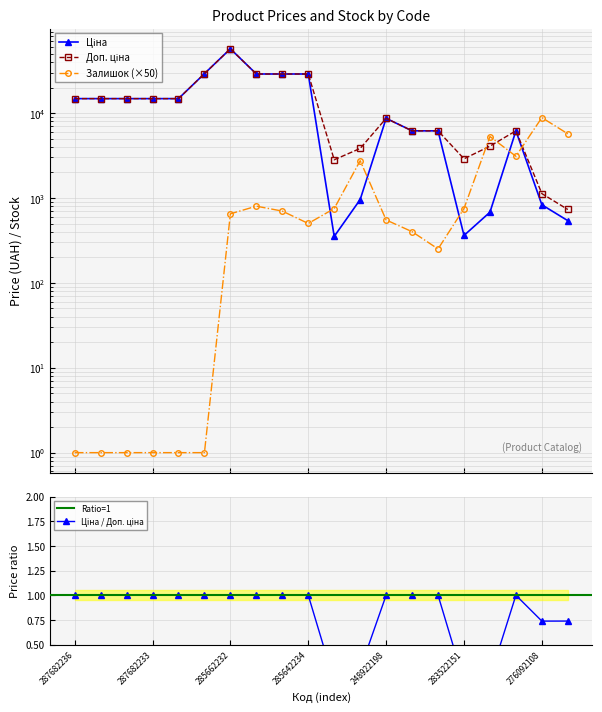

What is the maximum value for Доп. ціна?

57258.0